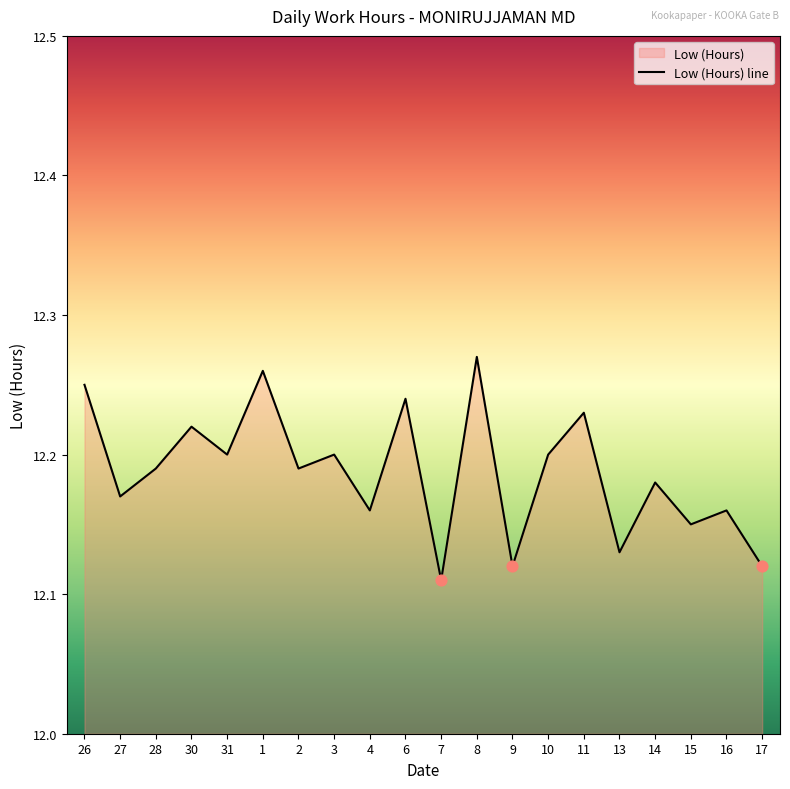

What is the ratio of the value at 13 to the value at 15?

1.0